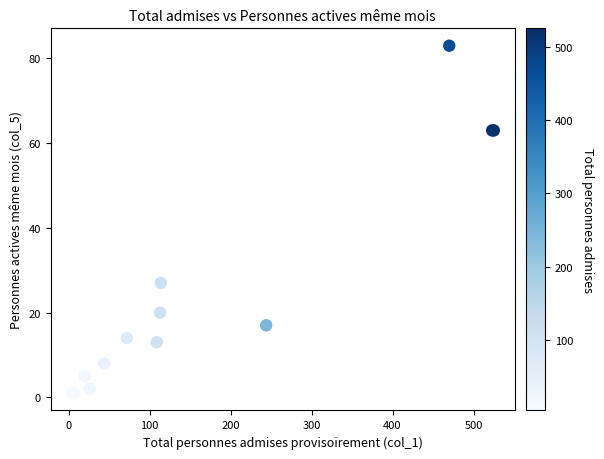

What Y value in the scatter plot is closest to 42?

27